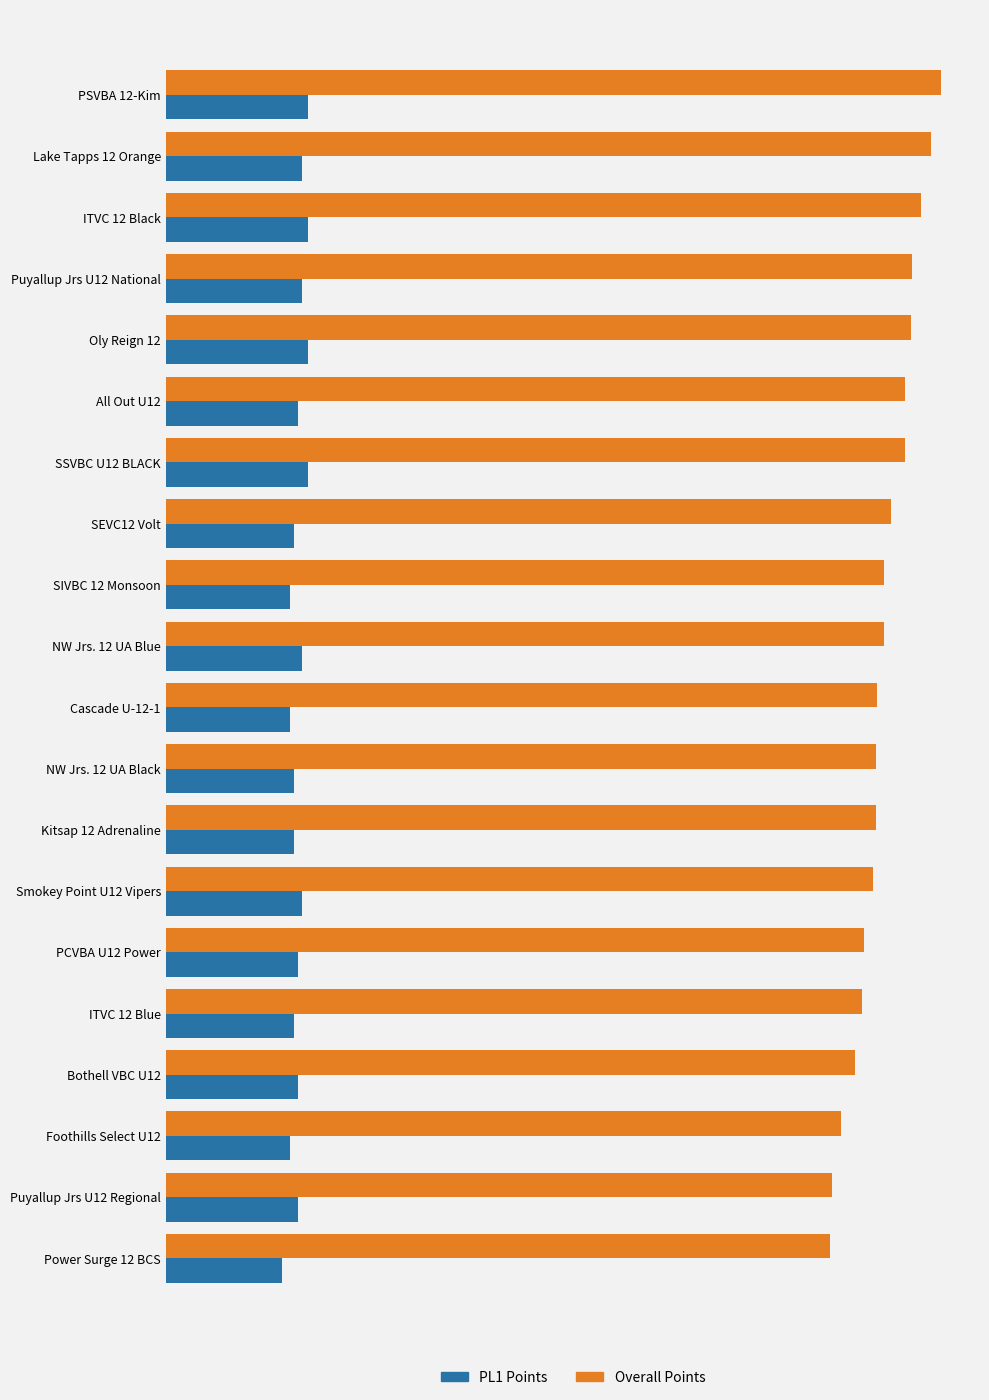

What is the difference between the second highest and minimum values in the PL1 Points series?

130.0